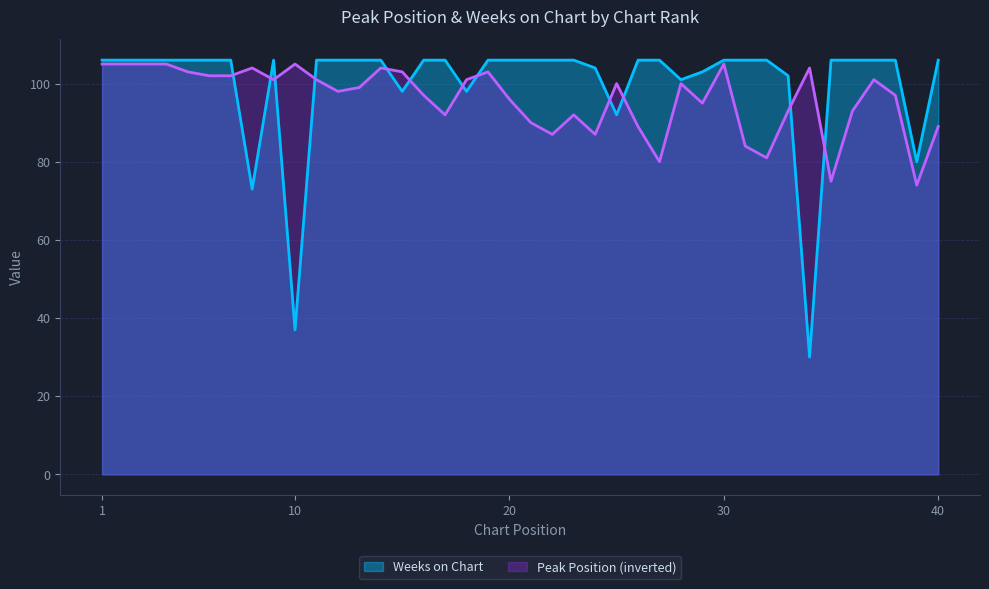

Which series changed the most between 5 and 13?

Peak Position